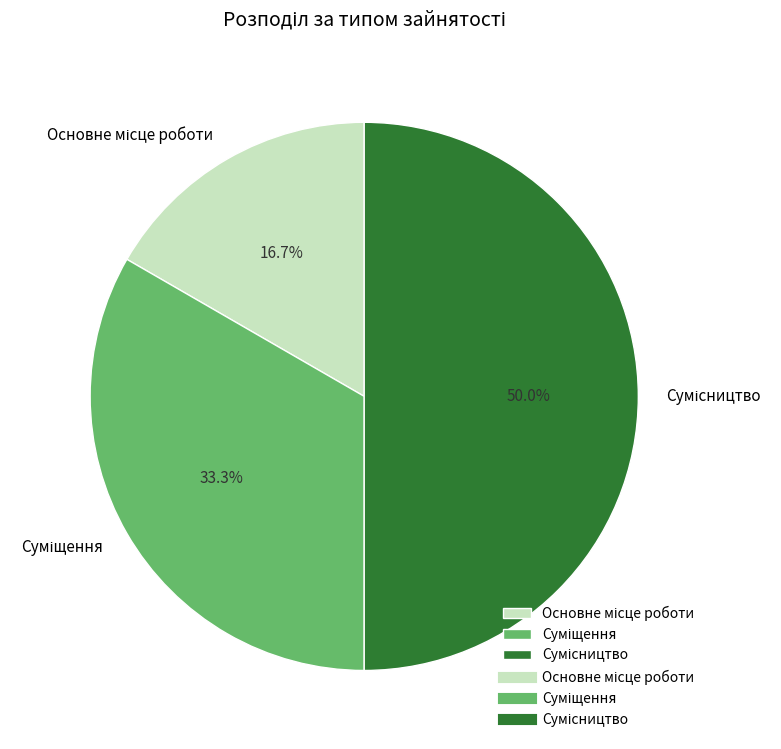

How many segments does this pie chart have?

3